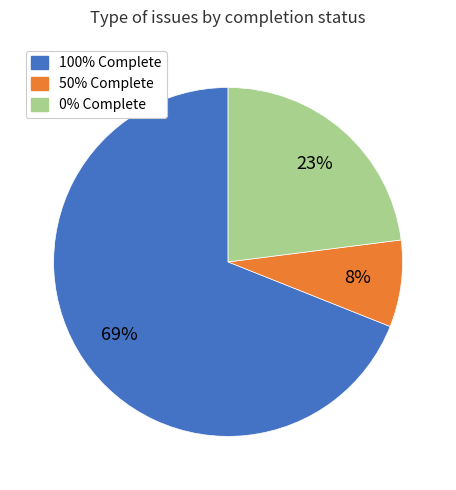

Does any single category account for the majority?

Yes